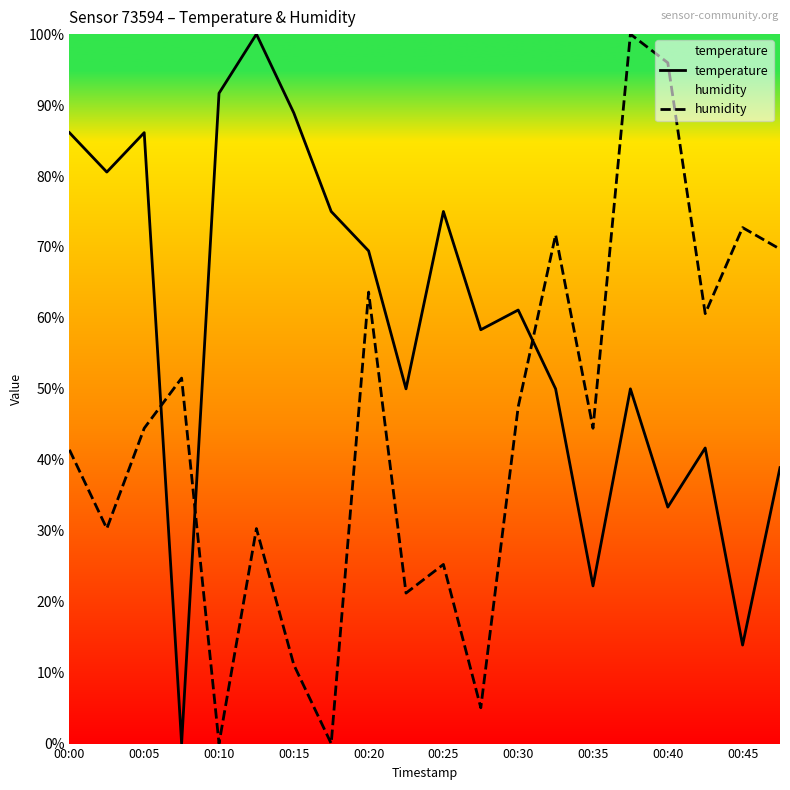

How many lines are shown in the chart?

2